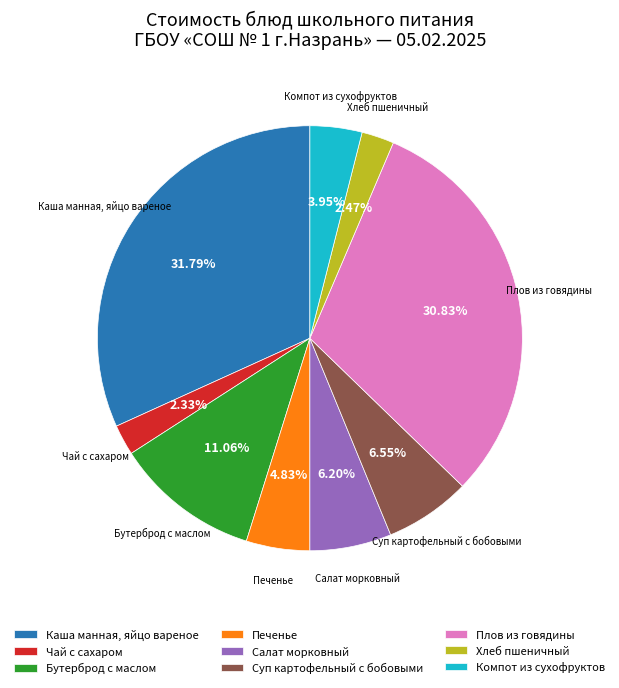

Rank the categories by value from lowest to highest.

Чай с сахаром, Хлеб пшеничный, Компот из сухофруктов, Печенье, Салат морковный, Суп картофельный с бобовыми, Бутерброд с маслом, Плов из говядины, Каша манная, яйцо вареное